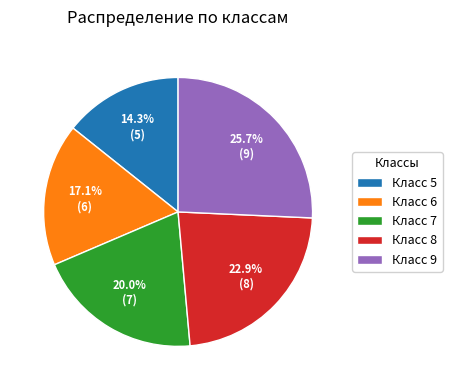

What is the smallest slice in the pie chart?

Класс 5